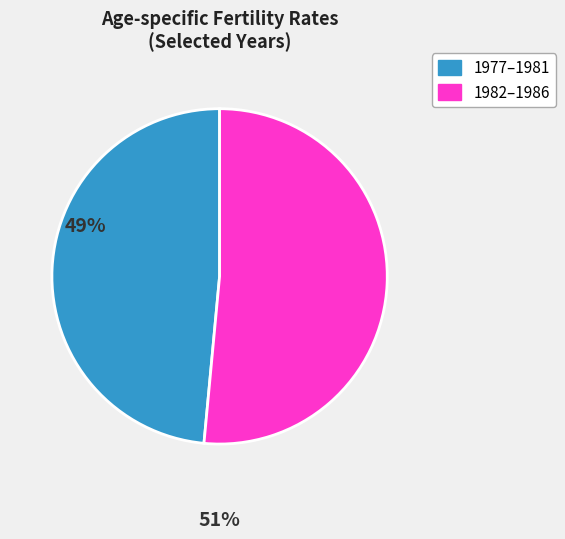

Is there any slice that represents more than half of the pie?

Yes